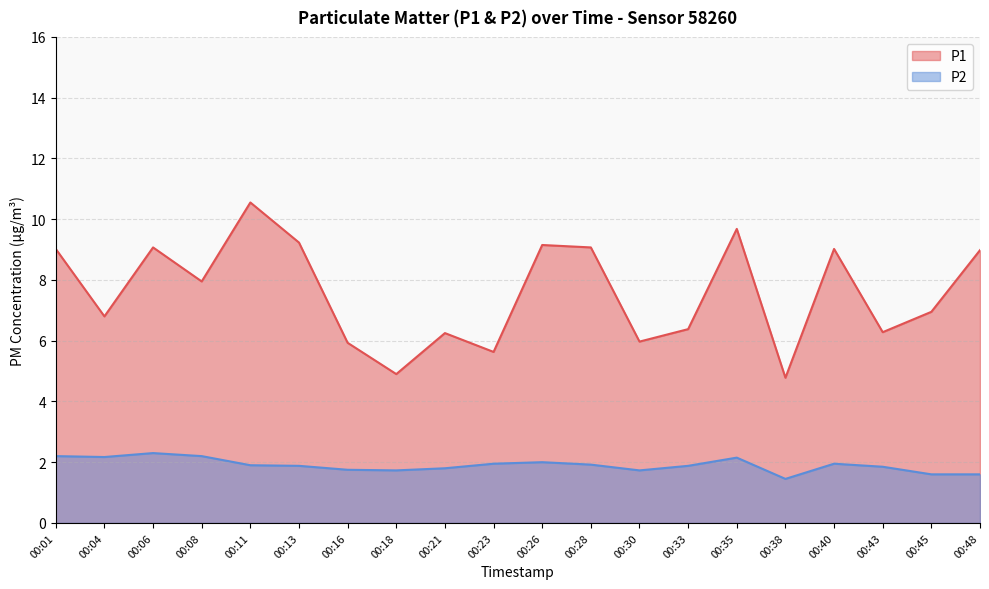

Which has a higher value, 00:43 or 00:13?

00:13